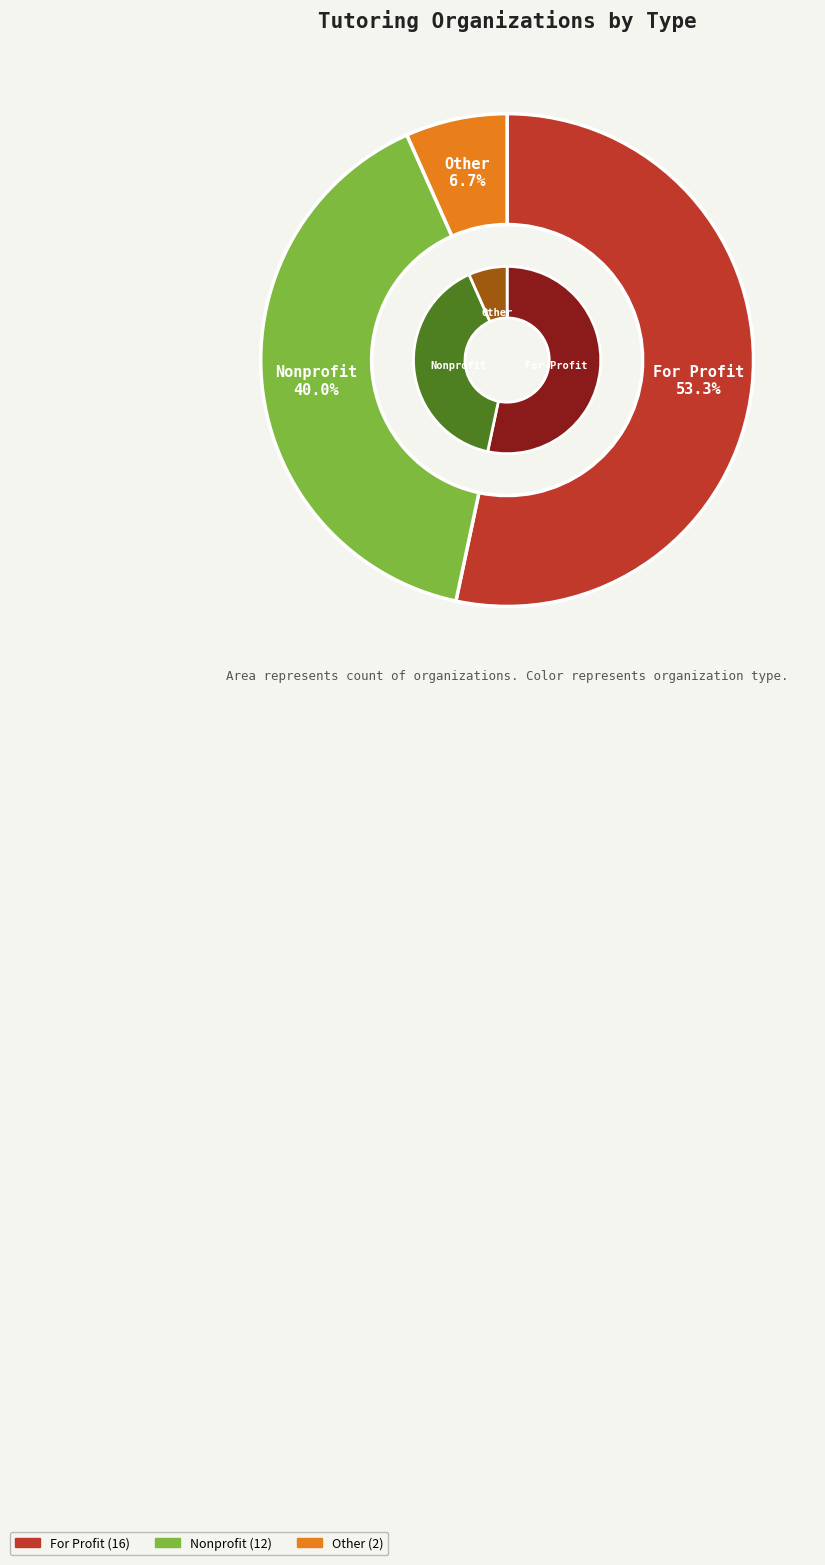

Do Nonprofit and For Profit together represent more than half of the pie?

Yes